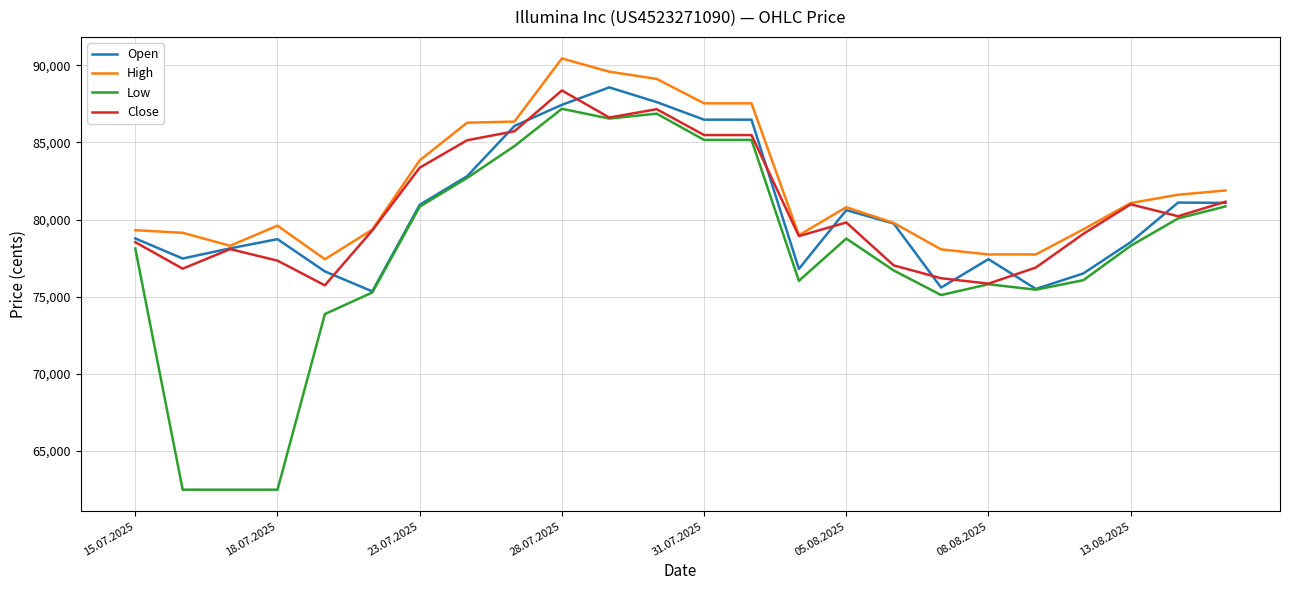

Which series has the largest range (max minus min)?

Low